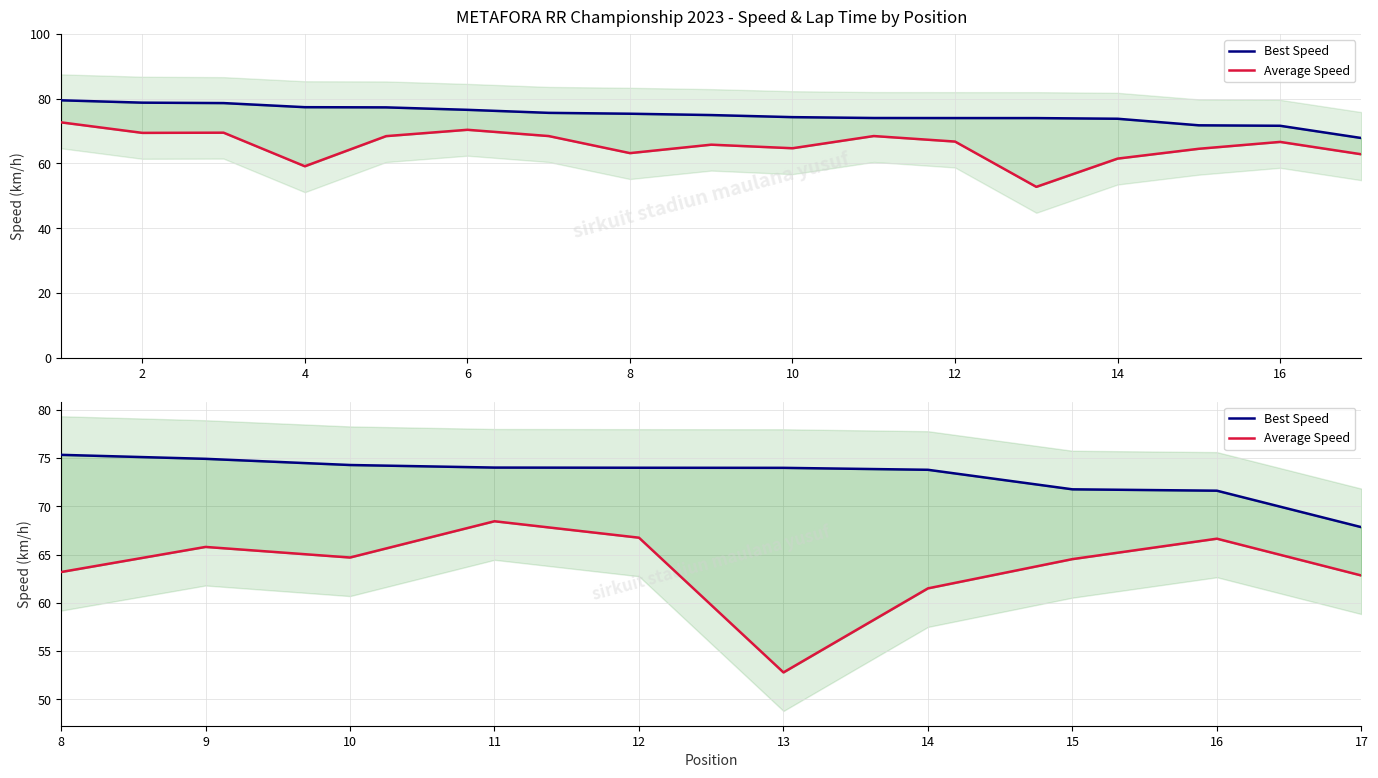

What is the spread (max minus min) of values at 16?

5.0